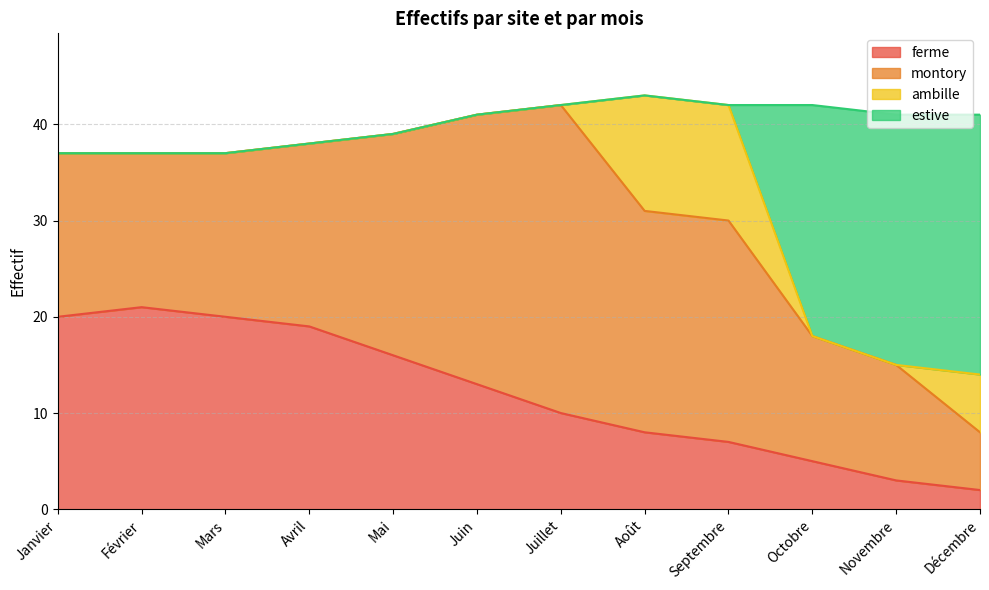

What is the total value across all series at Janvier?

37